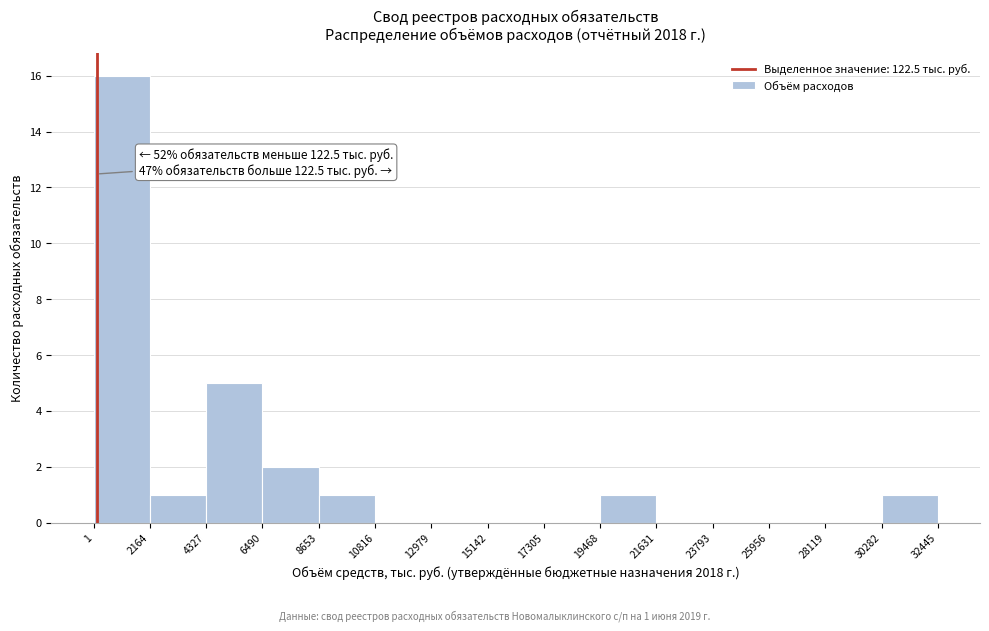

Which range on the x-axis has the tallest bar?

1 to 2164